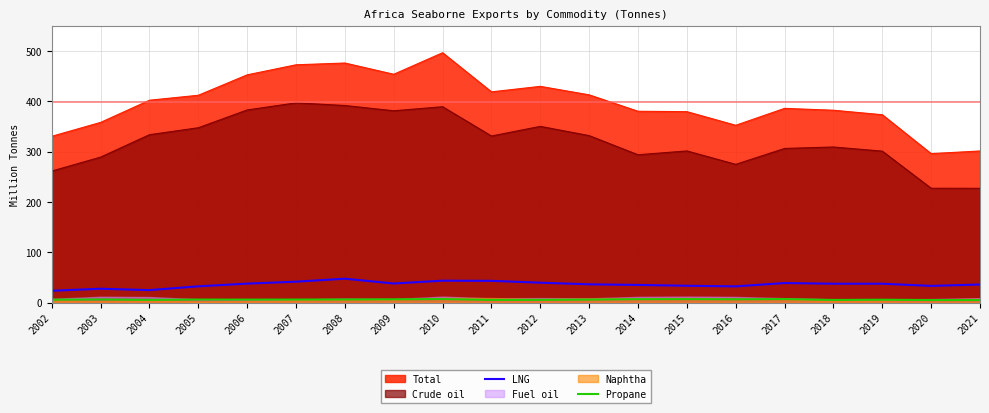

What is the maximum value for Total?

496.5